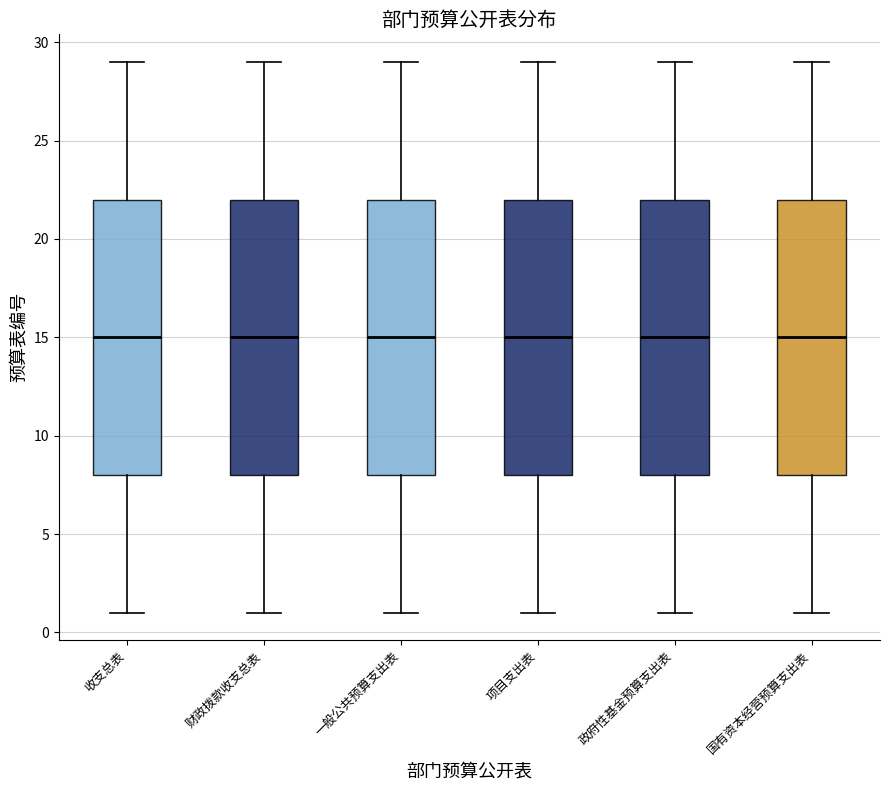

Reading left to right, read every box against the y-axis: the position of its median line, the range the box covers, and the ends of its whiskers. The values are not printed on the chart, so give them approximately, as read against the axis.

收支总表: median 15, box 8 to 22, whiskers 1 to 29
财政拨款收支总表: median 15, box 8 to 22, whiskers 1 to 29
一般公共预算支出表: median 15, box 8 to 22, whiskers 1 to 29
项目支出表: median 15, box 8 to 22, whiskers 1 to 29
政府性基金预算支出表: median 15, box 8 to 22, whiskers 1 to 29
国有资本经营预算支出表: median 15, box 8 to 22, whiskers 1 to 29